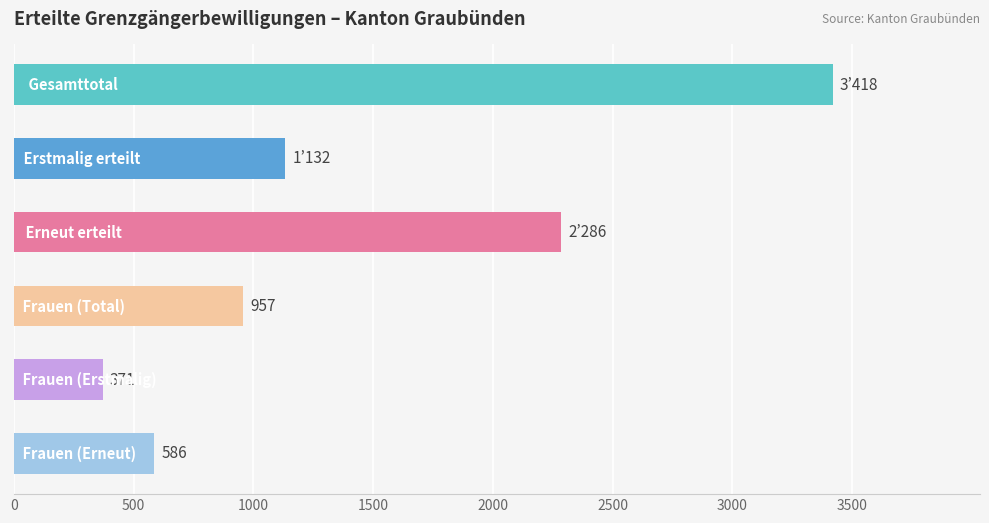

What is the difference between the maximum and minimum values?

3047